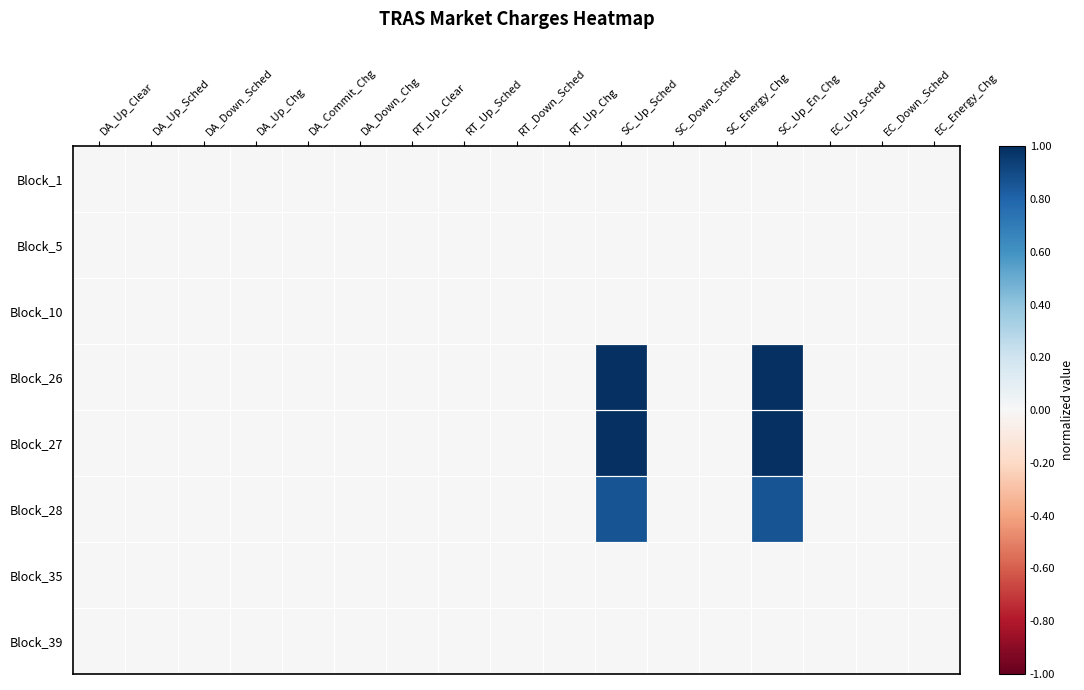

At how many categories does at least one series exceed 0?

2